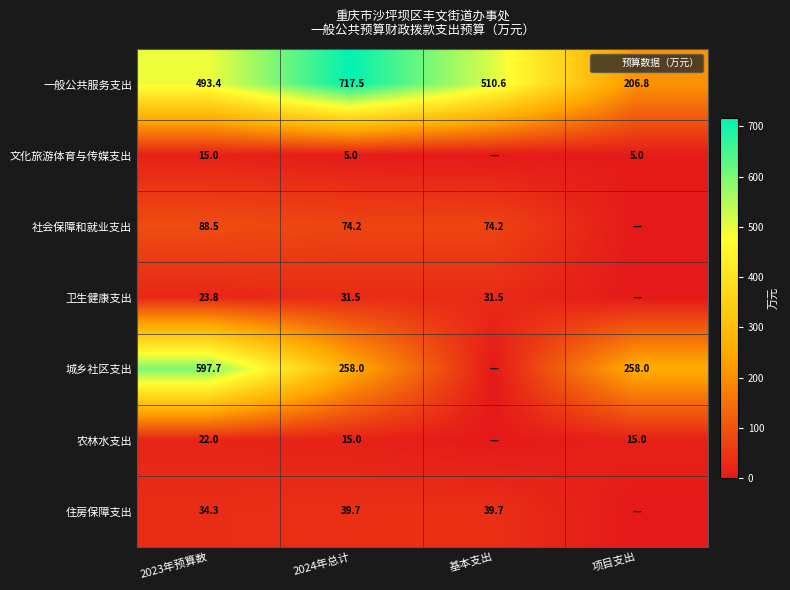

Which category has the lowest value across all series?

基本支出